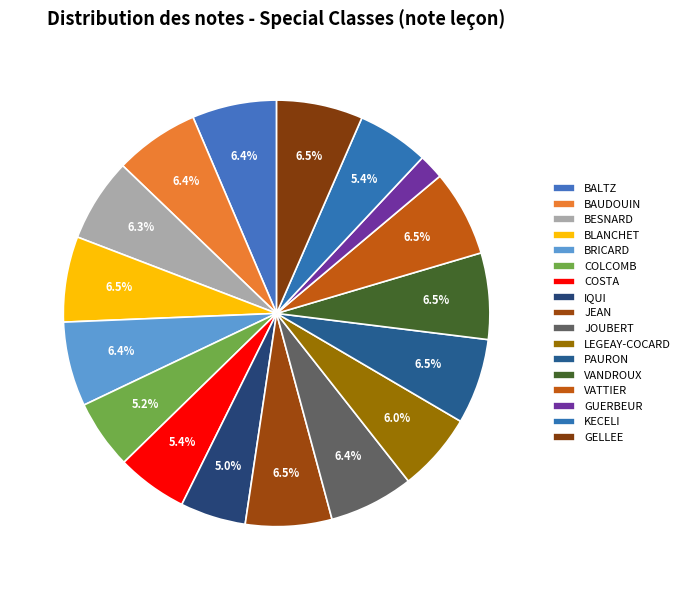

Rank the categories by value from lowest to highest.

GUERBEUR, IQUI, COLCOMB, COSTA, KECELI, LEGEAY-COCARD, BESNARD, BALTZ, BAUDOUIN, BRICARD, JOUBERT, BLANCHET, PAURON, JEAN, VANDROUX, VATTIER, GELLEE